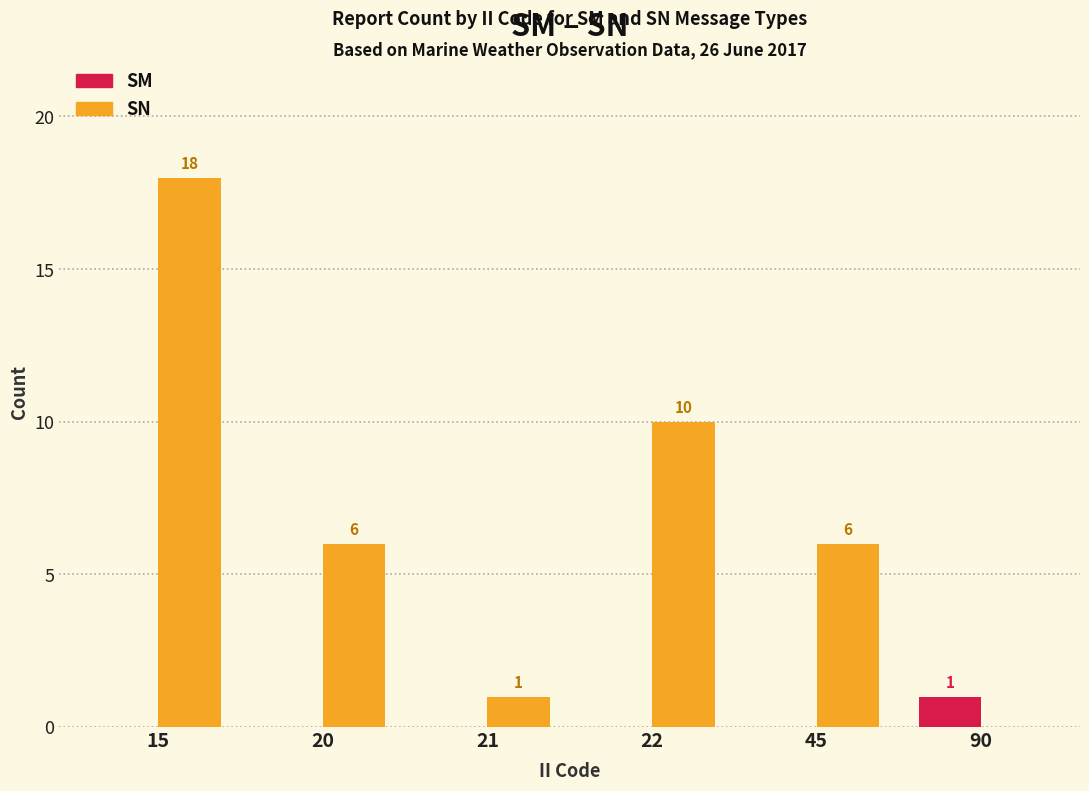

Which series has the widest spread of values?

SN